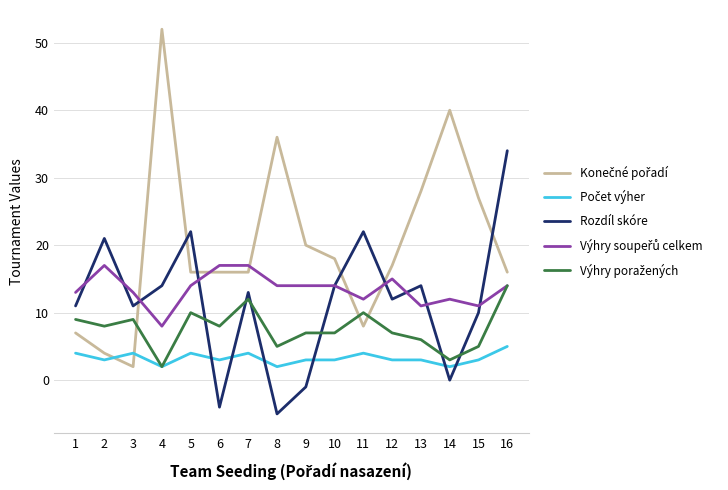

What is the highest value of the Rozdíl skóre series?

34